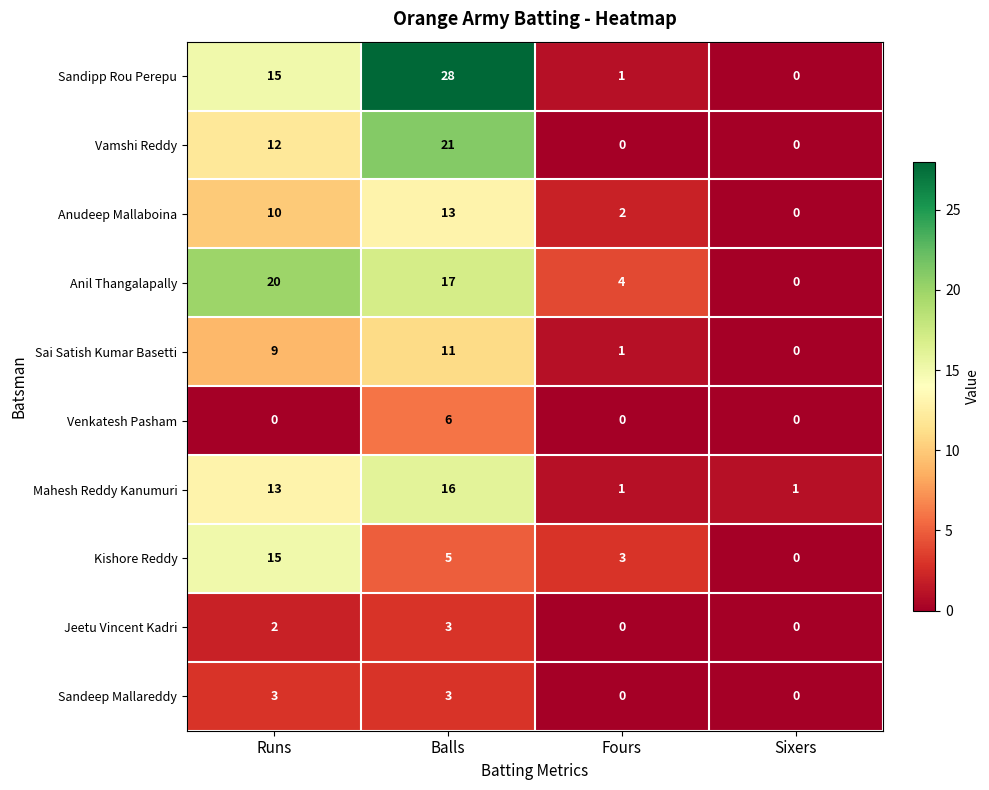

What is the spread (max minus min) of values at Sixers?

1